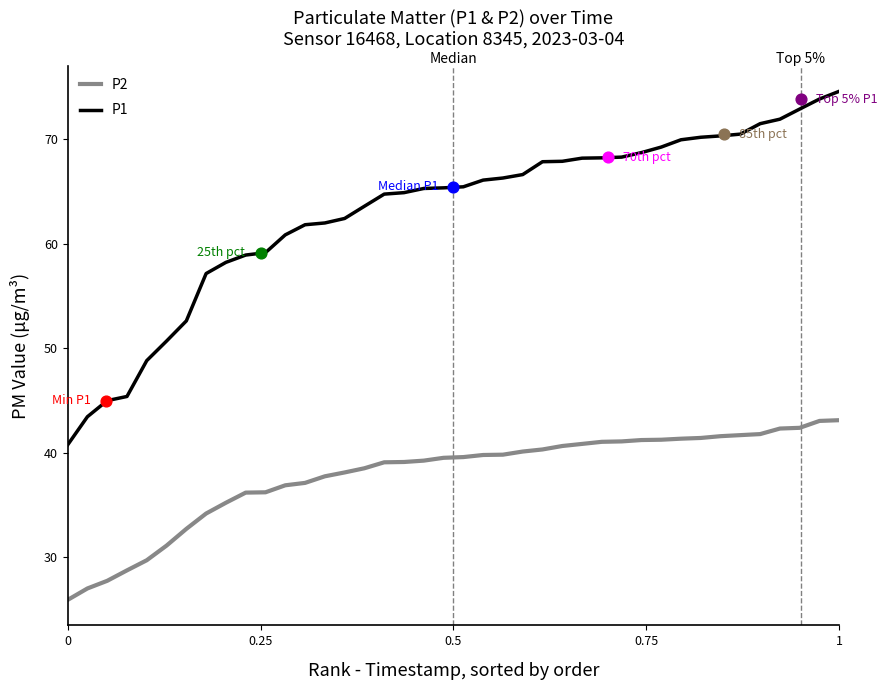

Which series contains the lowest Y value?

P2